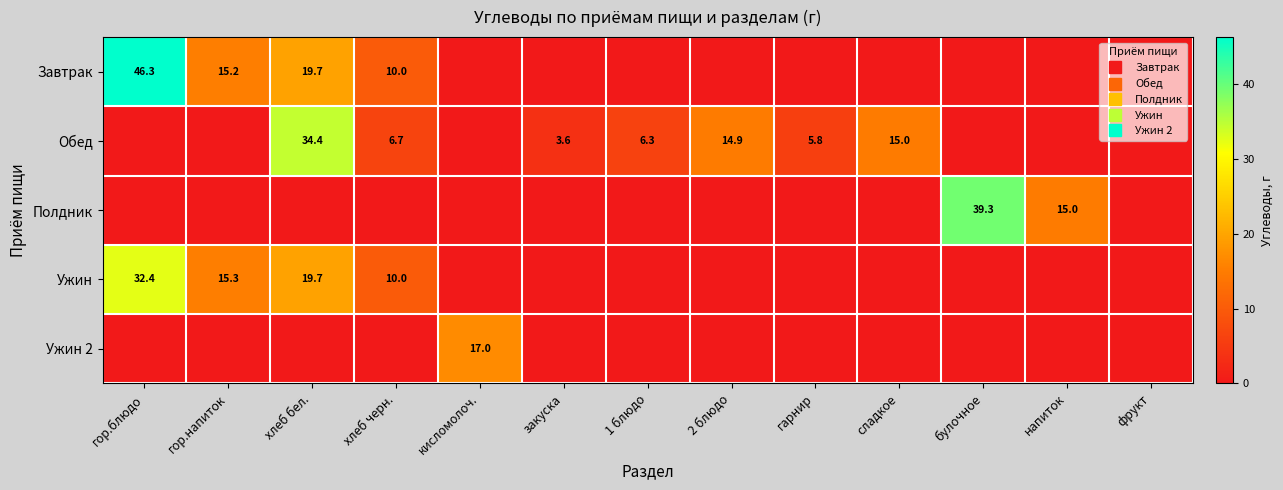

At which label is Обед closest to 17?

сладкое